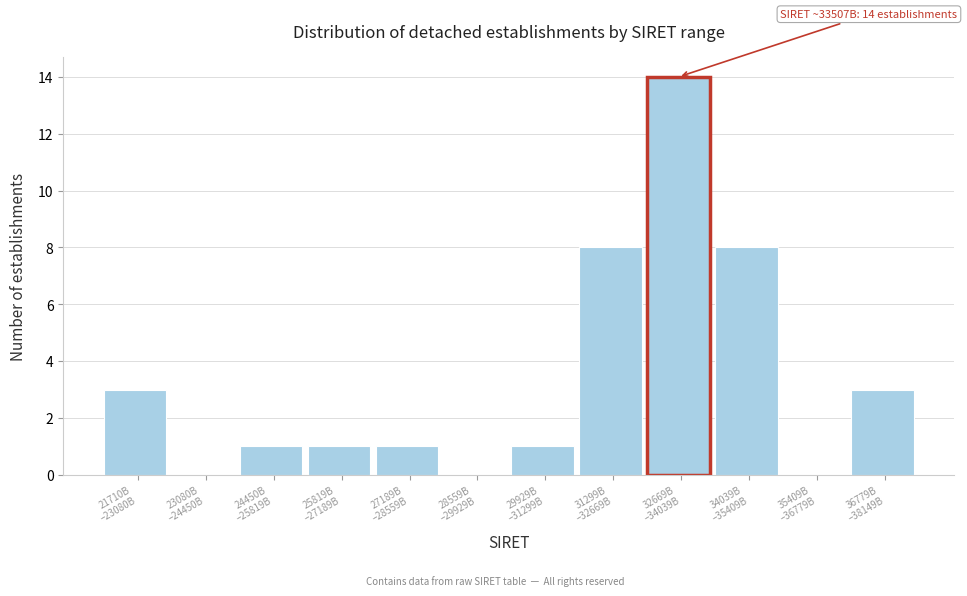

What is the maximum value shown in the chart?

14